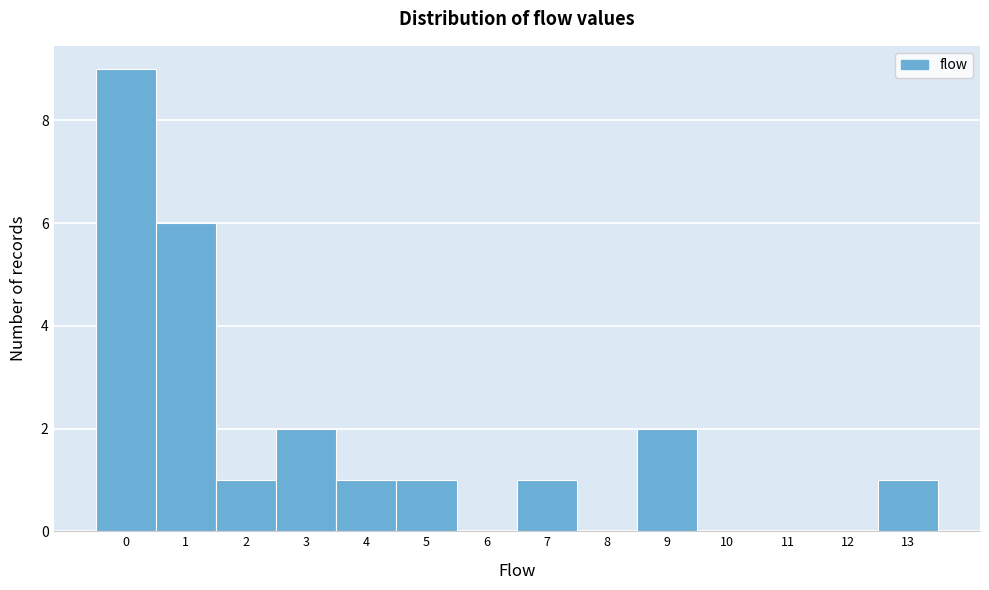

What is the height of the bar covering 6.5 to 7.5 on the x-axis? The values are not printed on the chart, so give them approximately, as read against the axis.

1